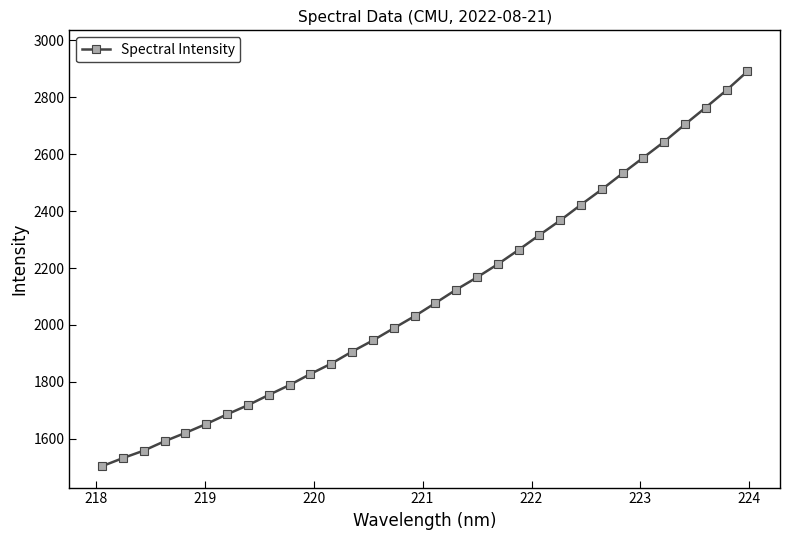

True or false: the data has more than 2 interior local peaks.

False